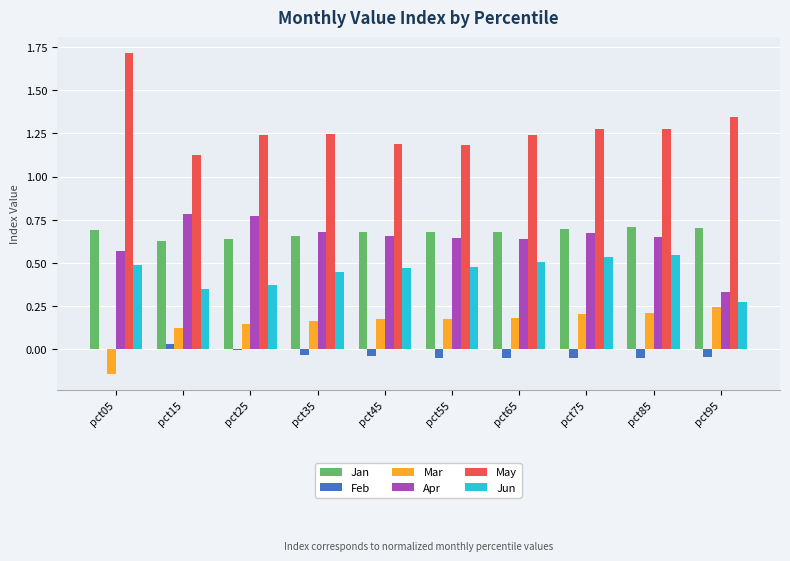

Is it true that Jun equals 0.2 at pct05?

False